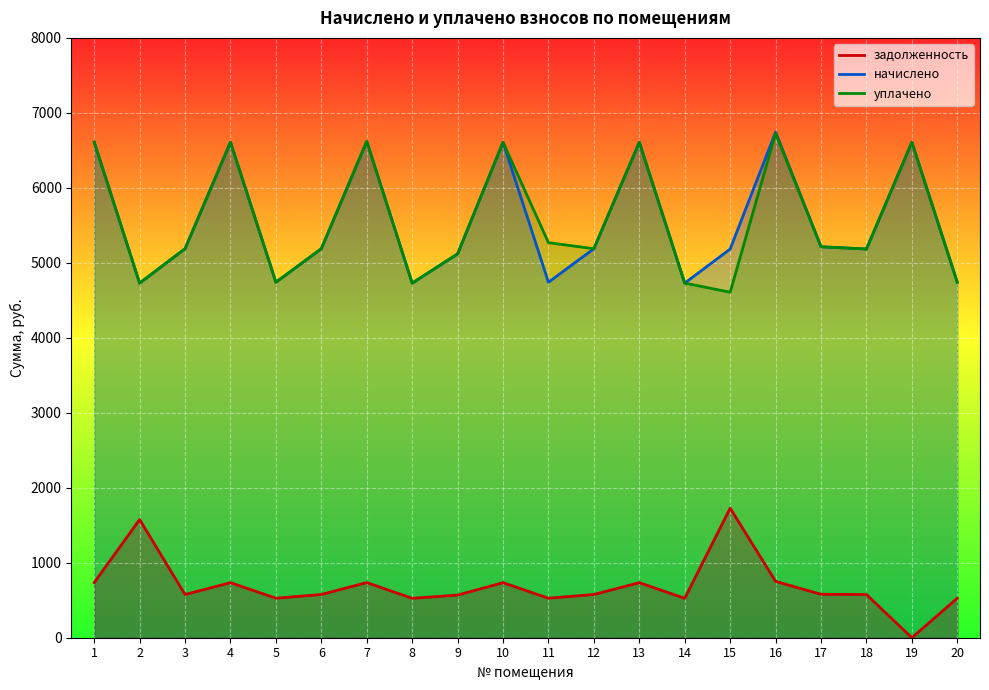

What is the highest value of the задолженность series?

1728.0